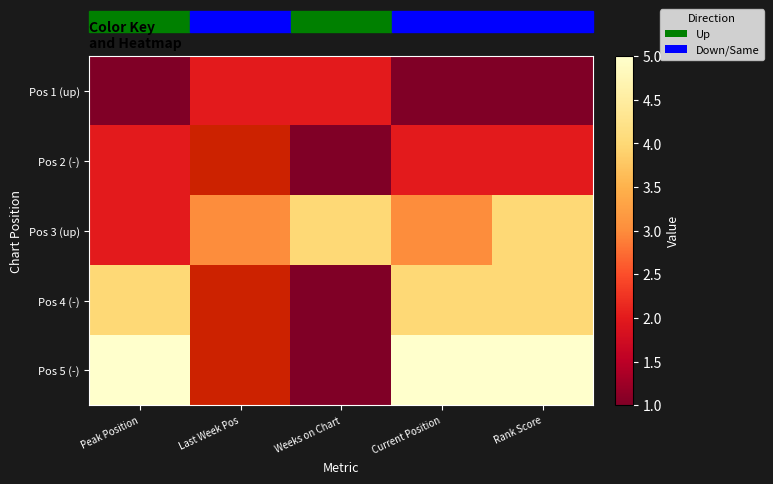

Which label corresponds to the smallest value in the chart?

Peak Position